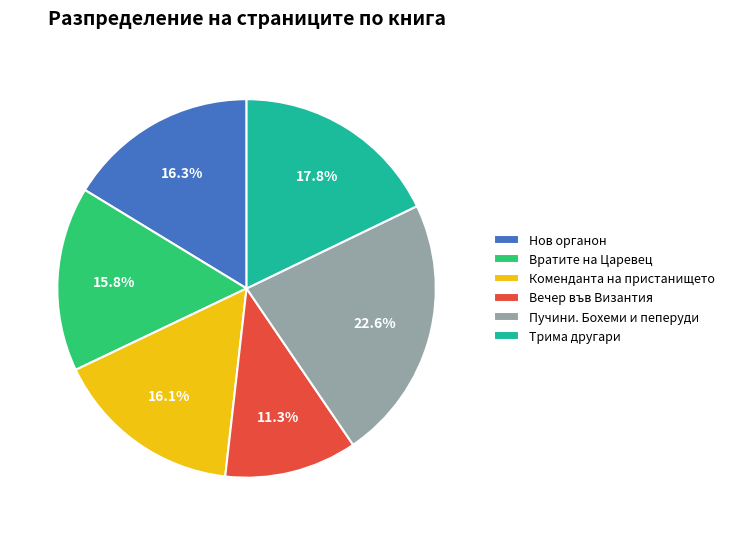

How many segments does this pie chart have?

6